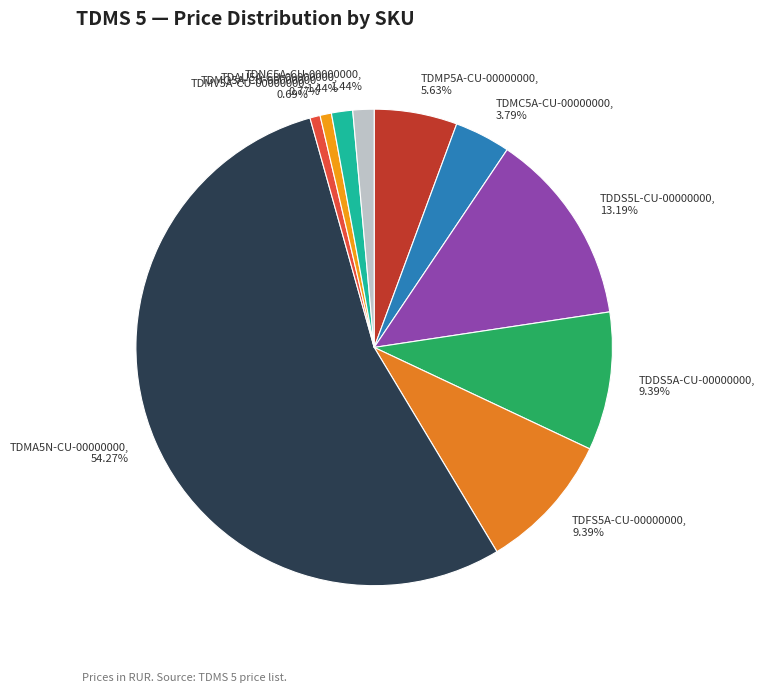

Which slice is the largest?

TDMA5N-CU-00000000